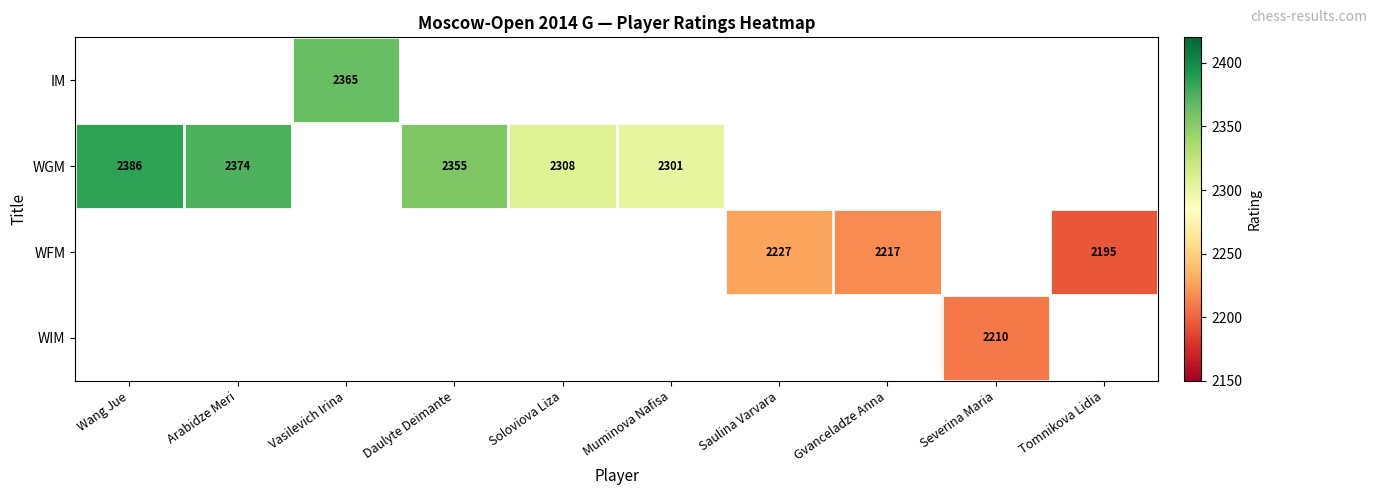

The value of WFM at Saulina Varvara is 3911. True or false?

False